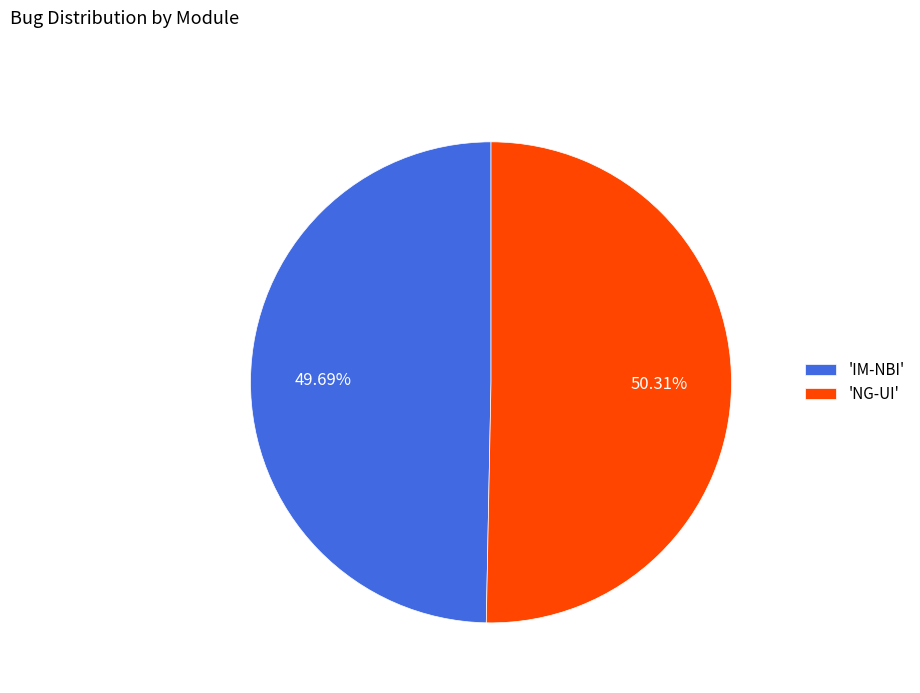

Is there any slice that represents more than half of the pie?

Yes